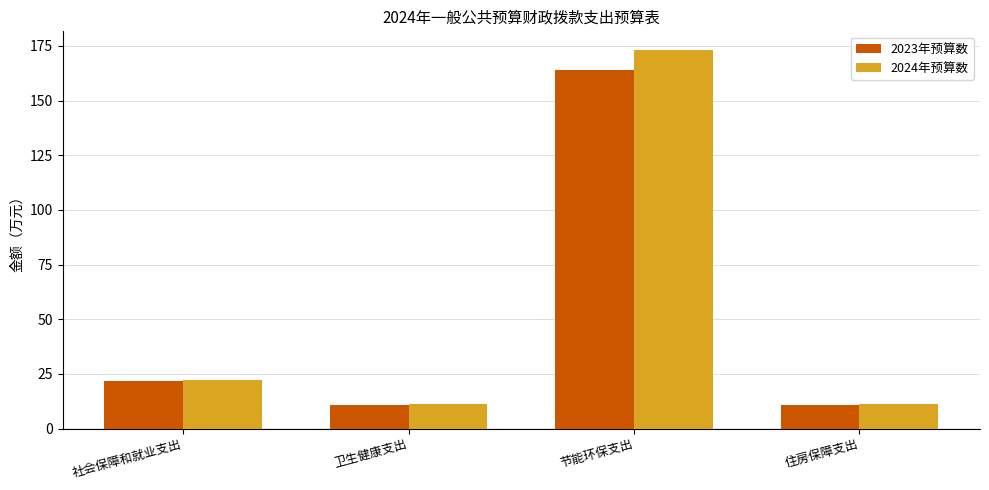

Where does the 2024年预算数 series first go above 22?

社会保障和就业支出